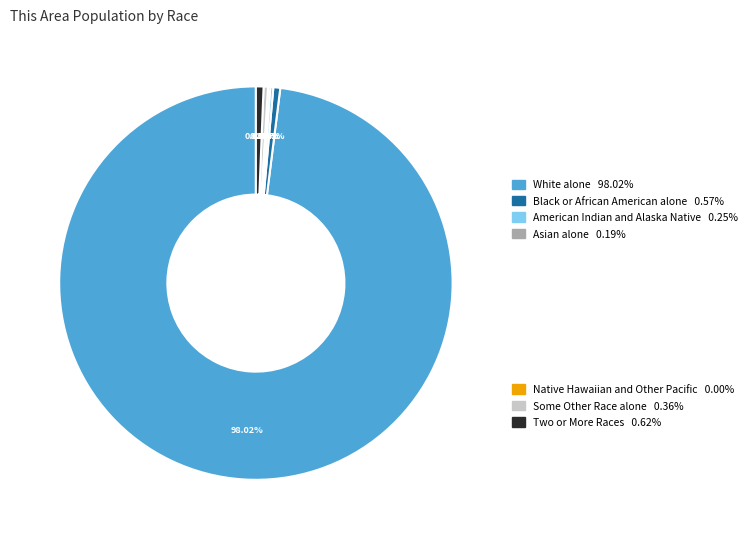

To the nearest percent, what portion does White alone represent?

98%